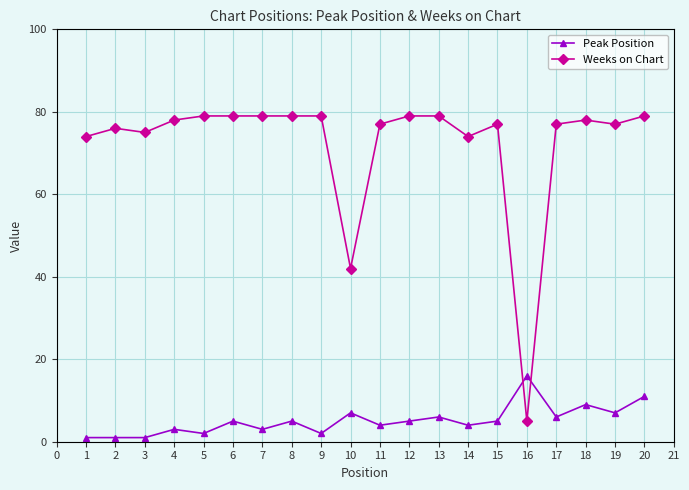

True or false: Weeks on Chart has a value of 17 at 12.

False